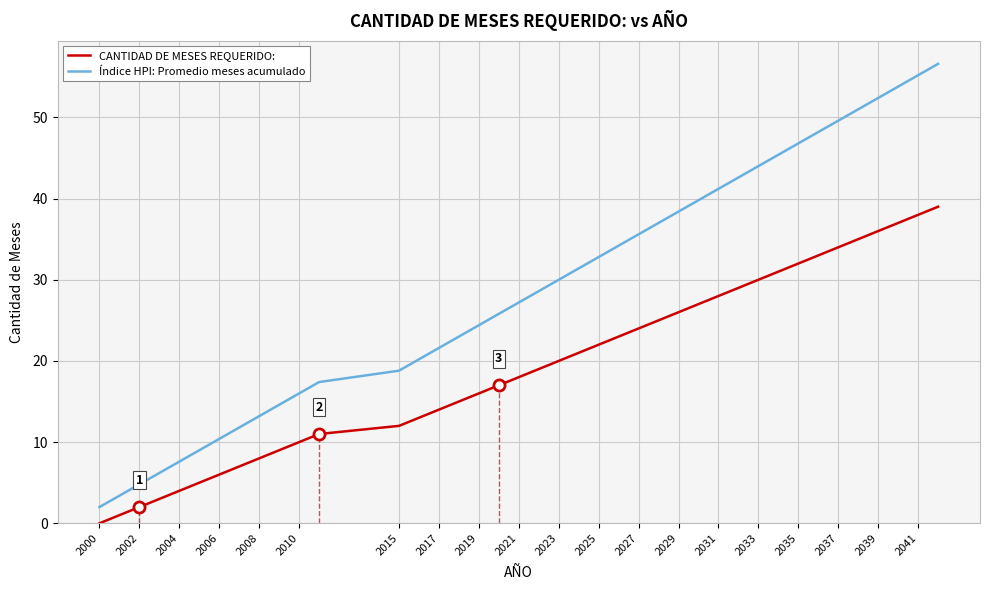

What is the difference between the second highest and second lowest values in the CANTIDAD DE MESES REQUERIDO: series?

37.0